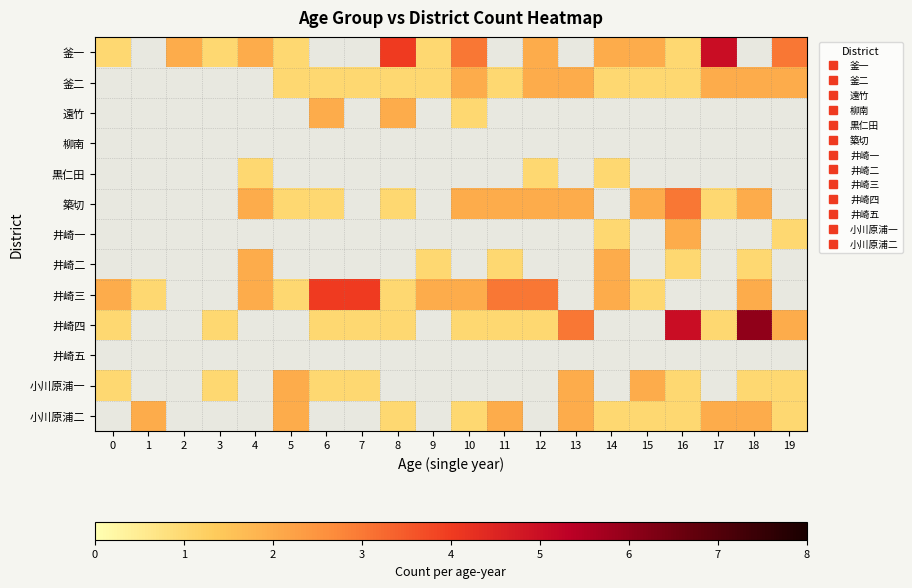

Which label corresponds to the largest value in the chart?

18